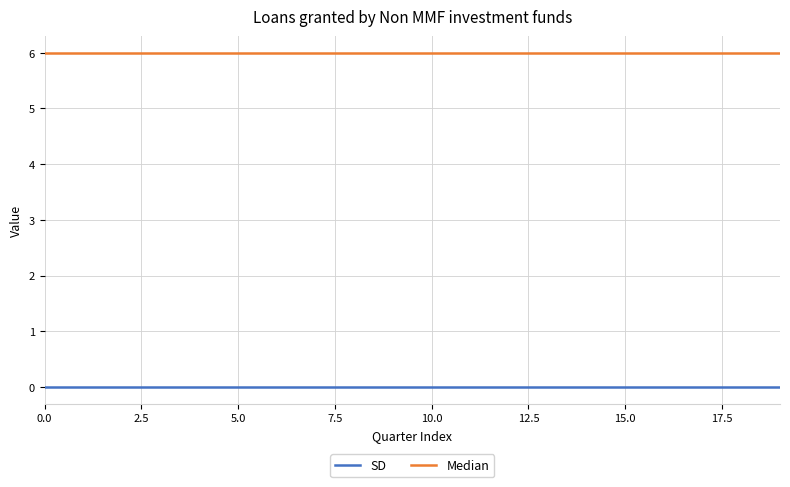

Rank the series by their average value, from lowest to highest.

SD, Median